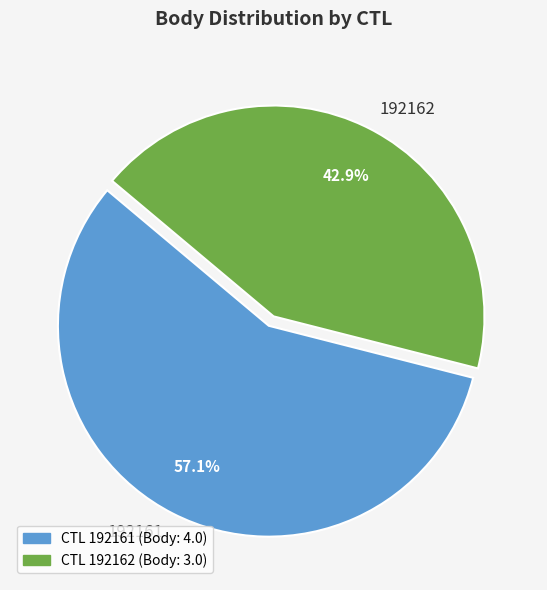

Between 192161 and 192162, which is larger?

192161